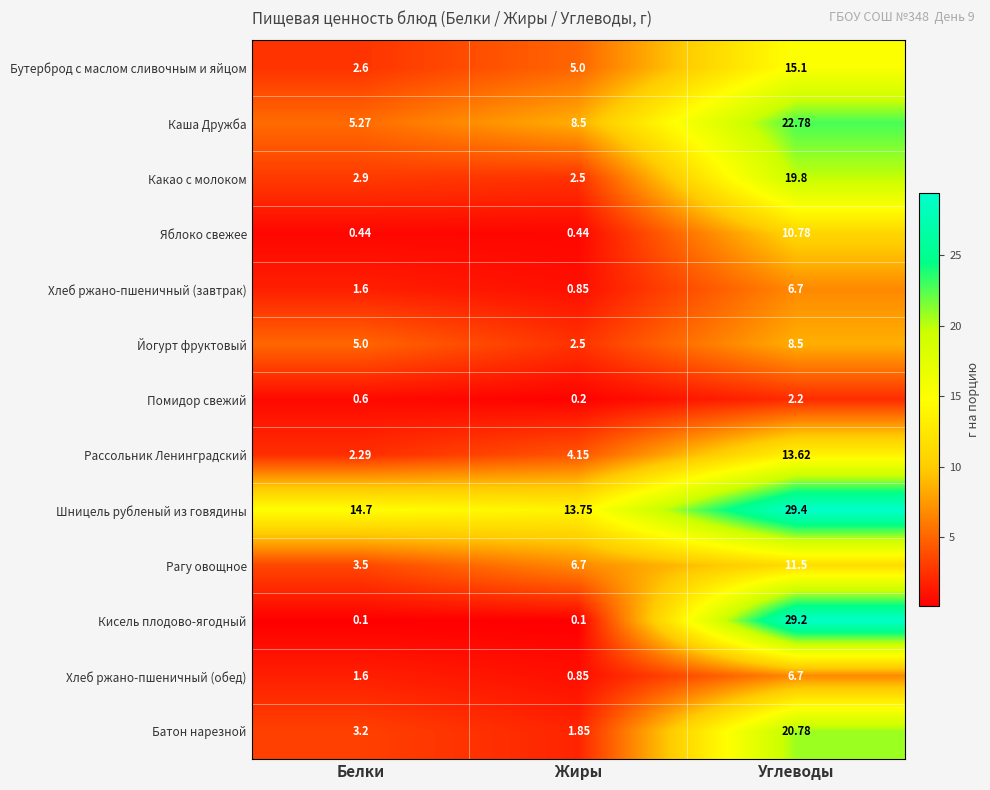

What is the total value across all series at Углеводы?

197.1